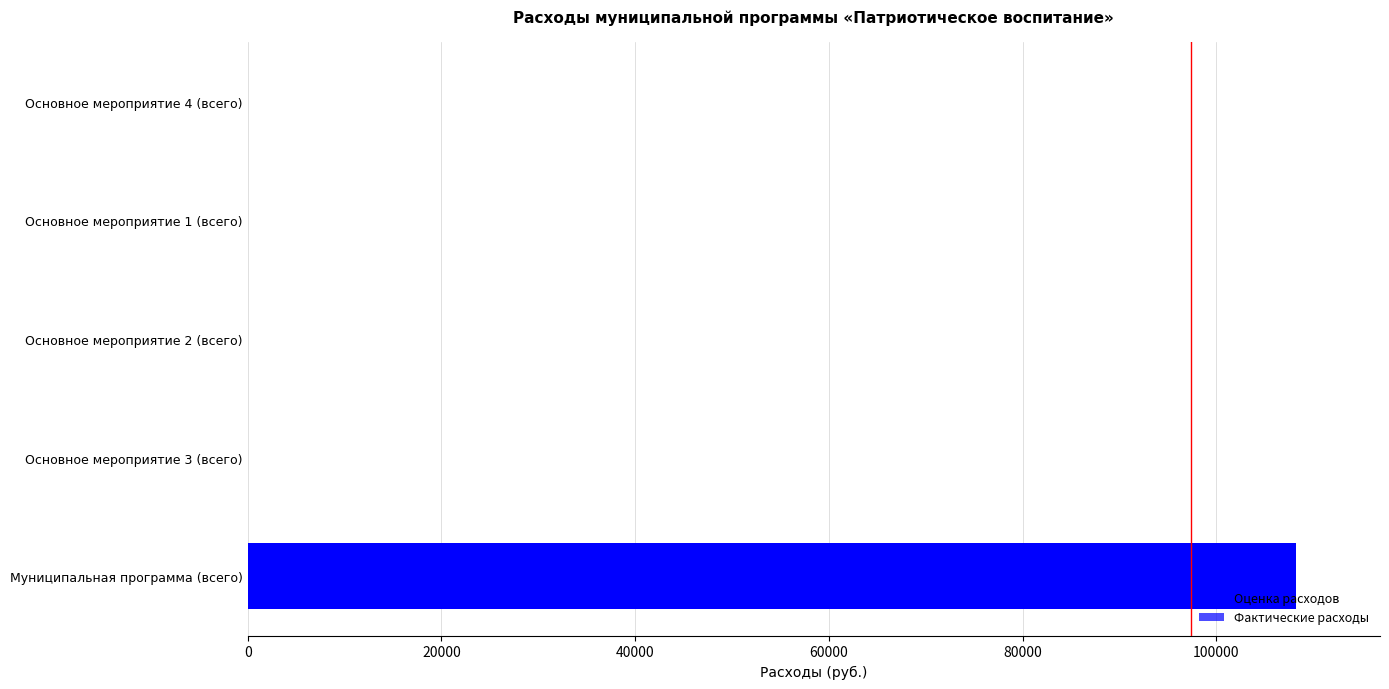

Does the chart contain any negative values?

No